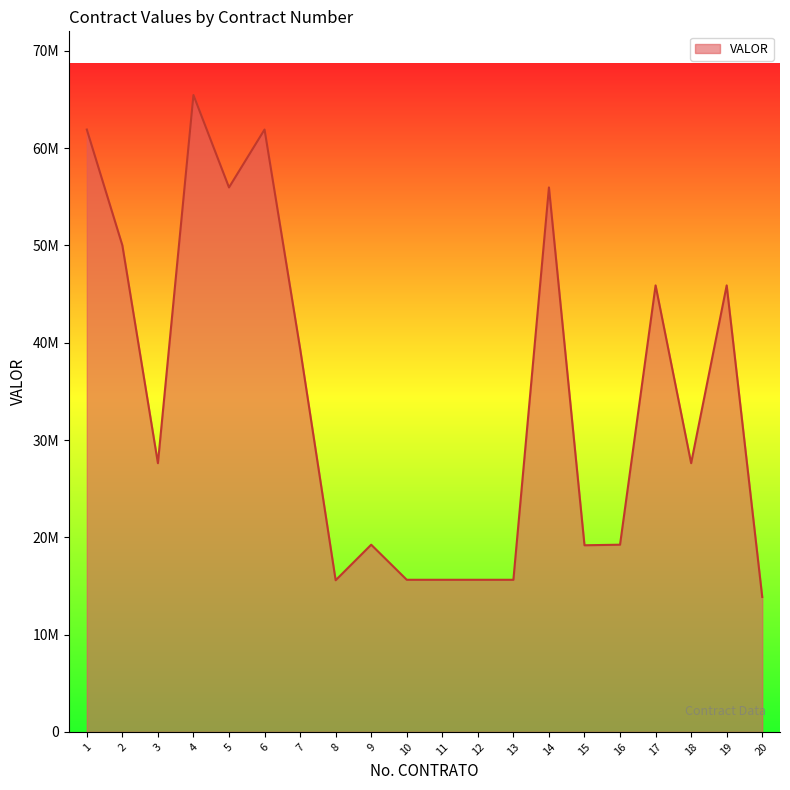

Reading left to right, transcribe all the data shown in this chart.

61914204	50012028	27620274	65461968	55963116	61914204	39399948	15588699	19241739	15636082	15636082	15636082	15636082	55963116	19183431	19241739	45892044	27620274	45892044	13867920